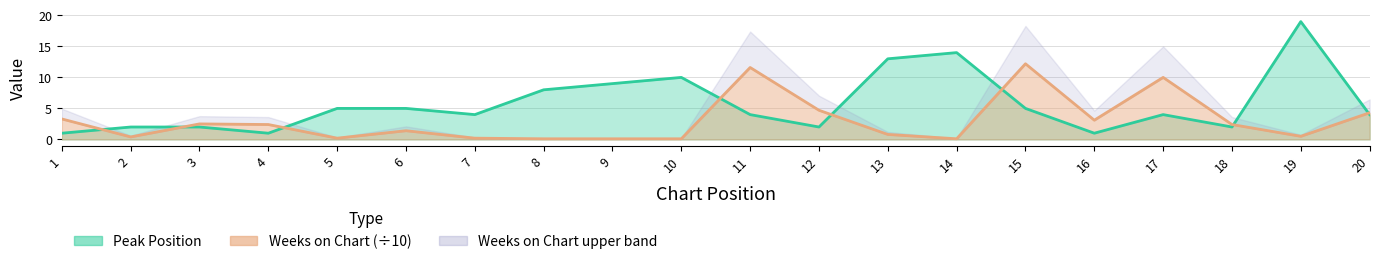

At which category does Peak Position reach its first local valley?

4